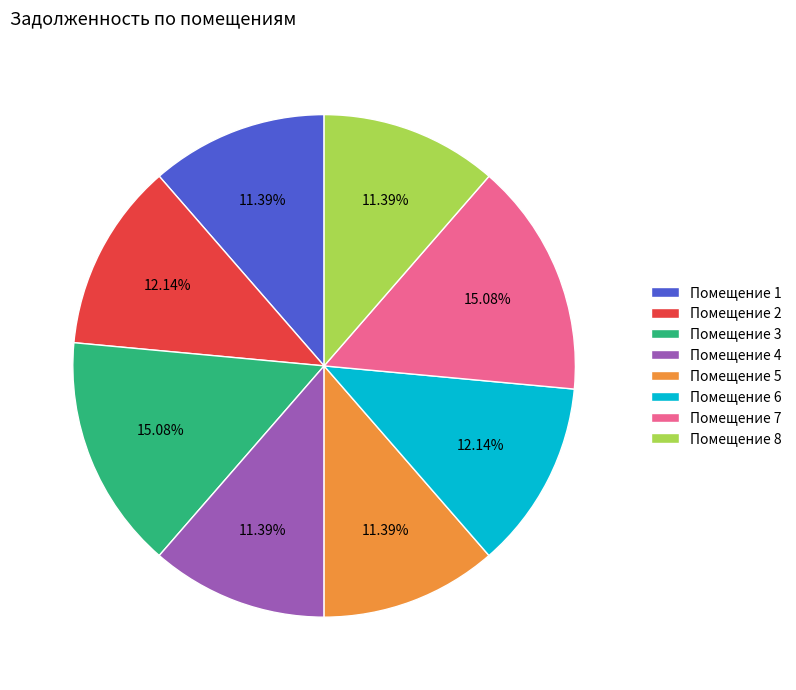

Does Помещение 6 represent more than half of the total?

No